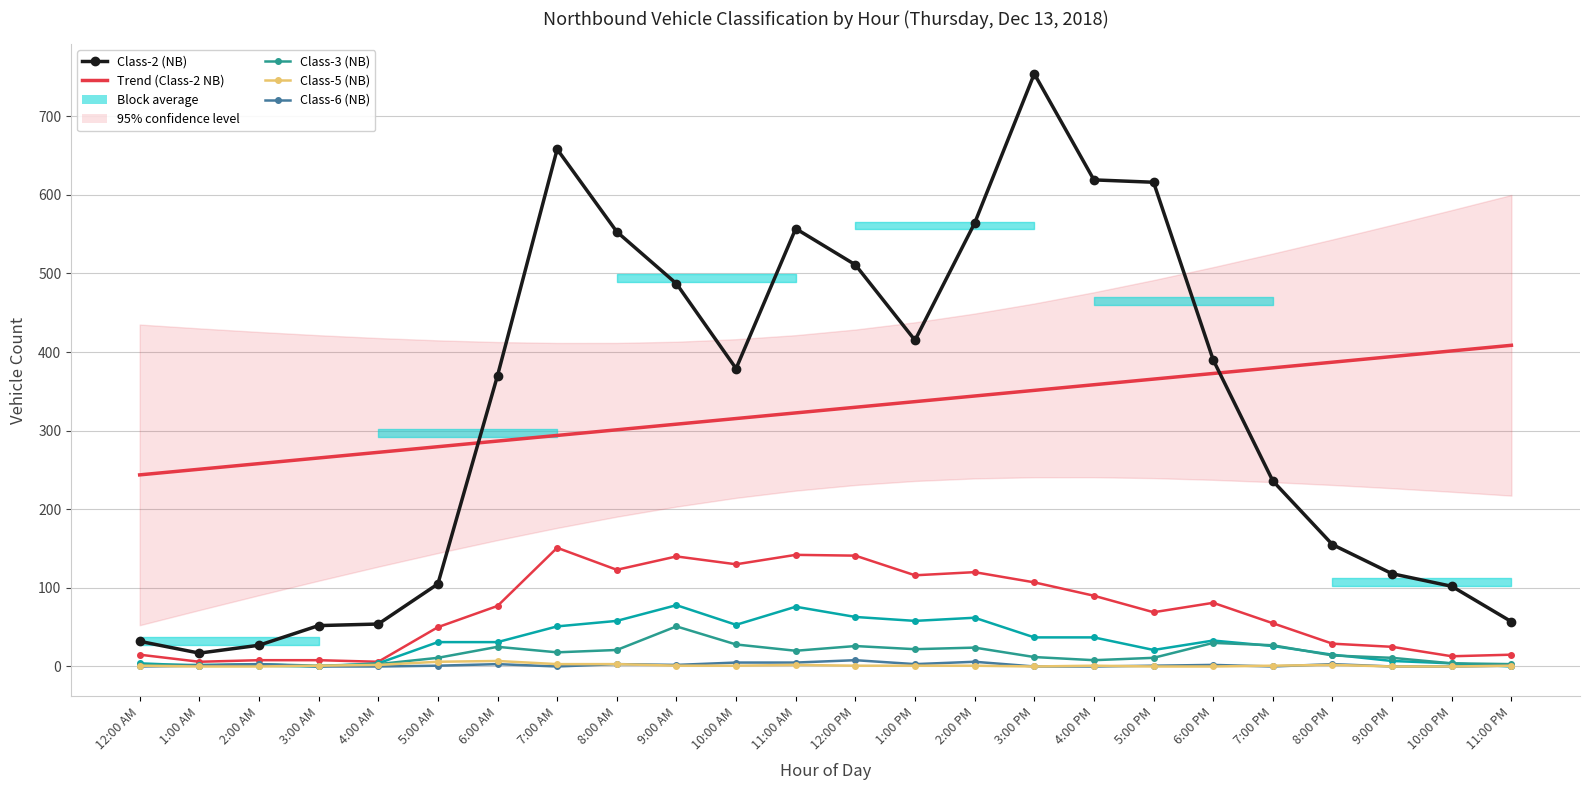

At which category does Class-5 (NB) reach its first local valley?

3:00 AM